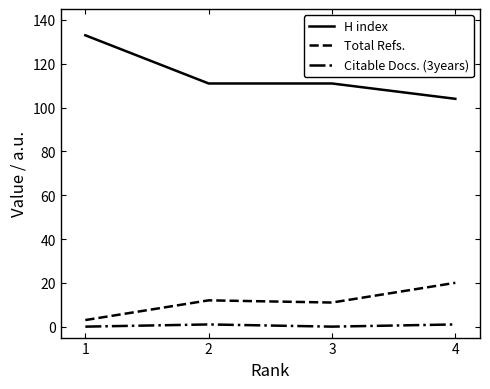

How many categories are shown in the chart?

4